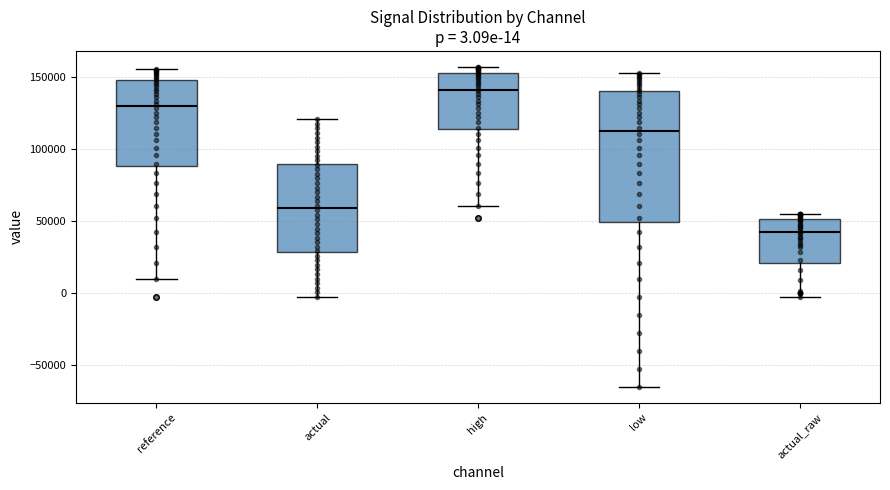

Which box is the tallest, from its lower edge to its upper edge?

low